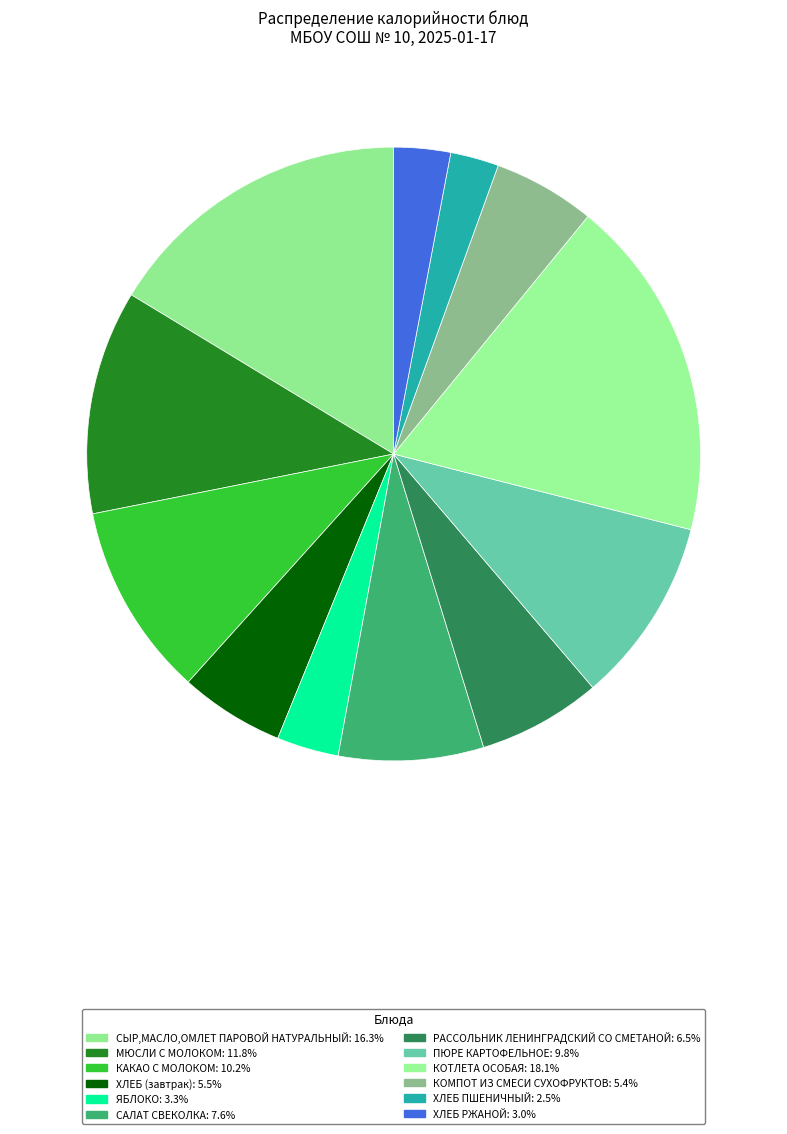

True or false: РАССОЛЬНИК ЛЕНИНГРАДСКИЙ СО СМЕТАНОЙ accounts for 1% of the total.

False